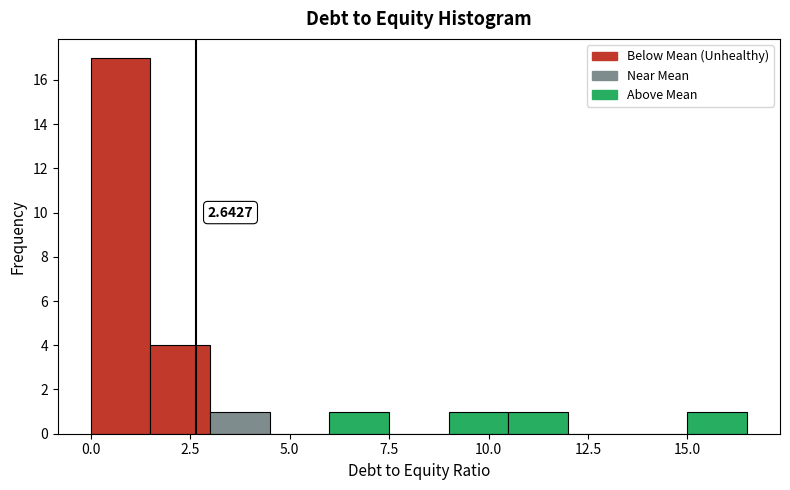

Read against the x-axis, roughly where is the centre of the tallest bar?

1.0